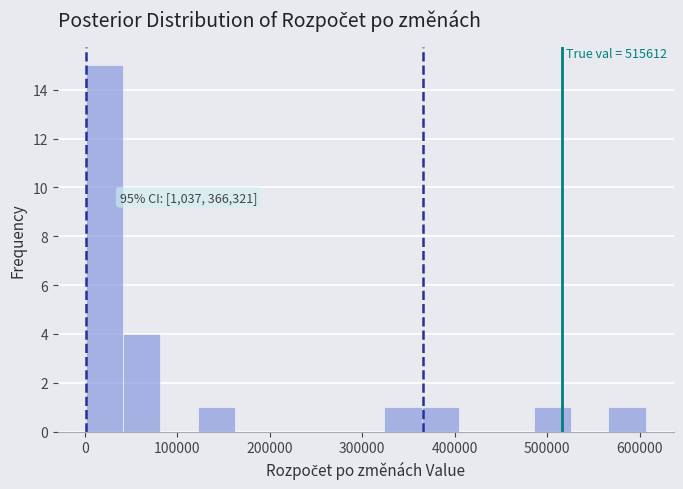

Over which range of the x-axis is the bar tallest?

0 to 40000